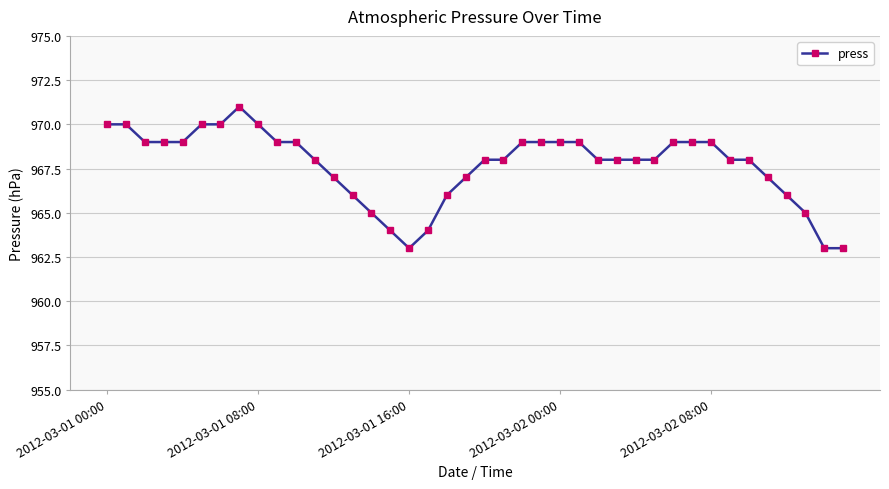

How many values are between 967 and 969?

24